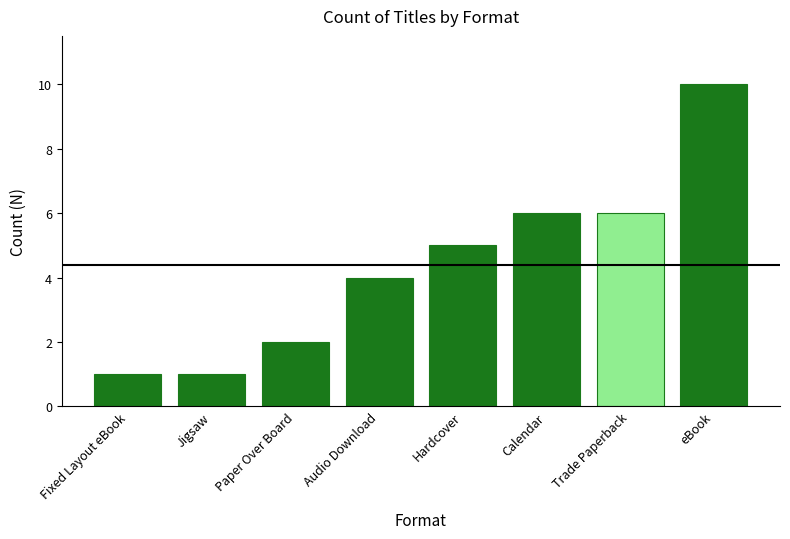

How many data points does each series have?

8